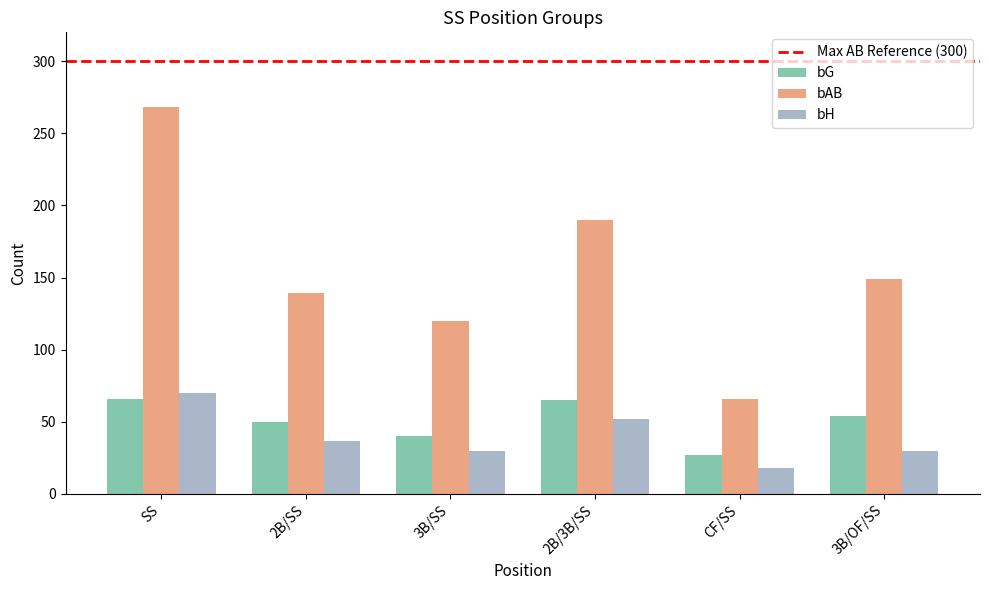

What is the label of the 5th bar from the left?

CF/SS